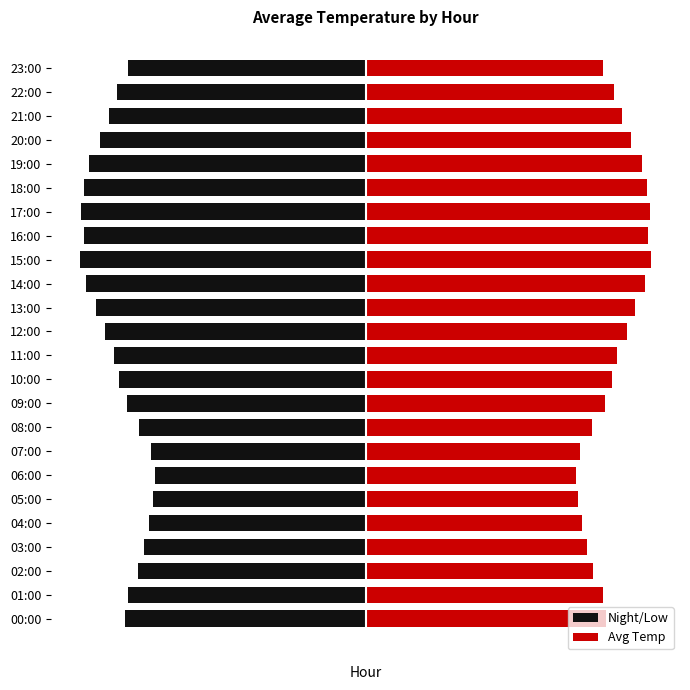

What is the approximate value of Avg Temp at 13:00?

28.2